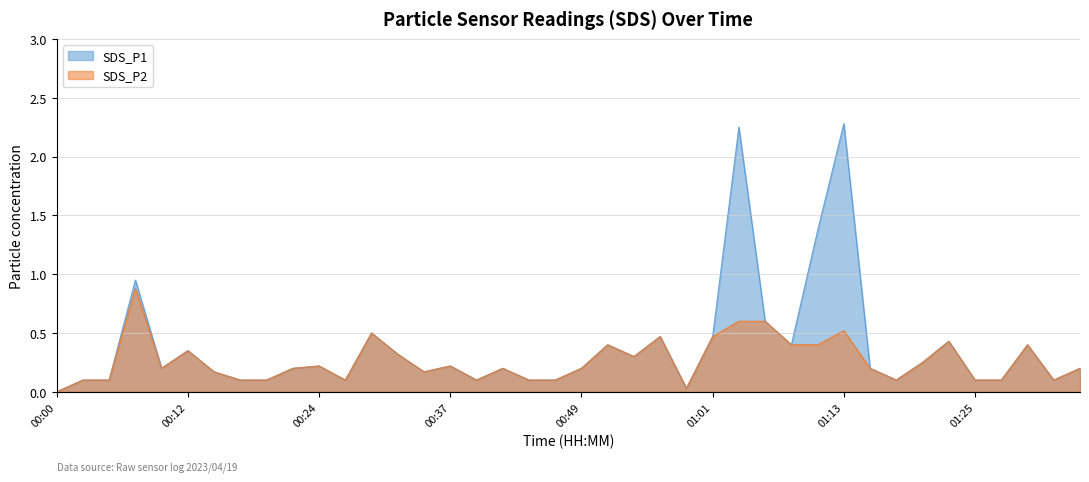

What is the value of the SDS_P2 point at the 39th from the left?

0.1